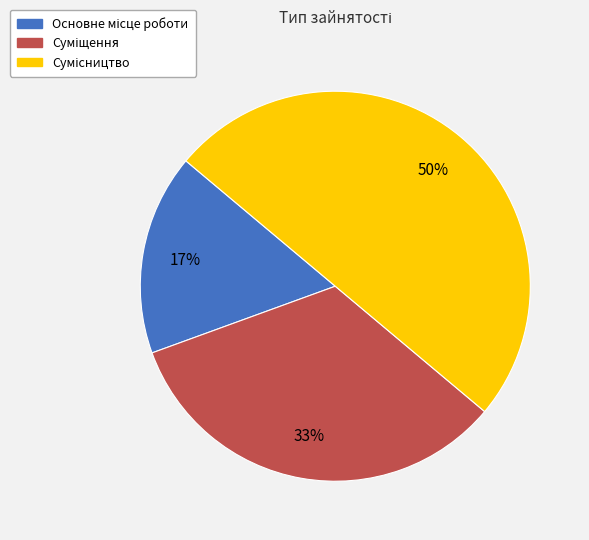

To the nearest percent, what is the difference between the largest and smallest slice percentages?

33%